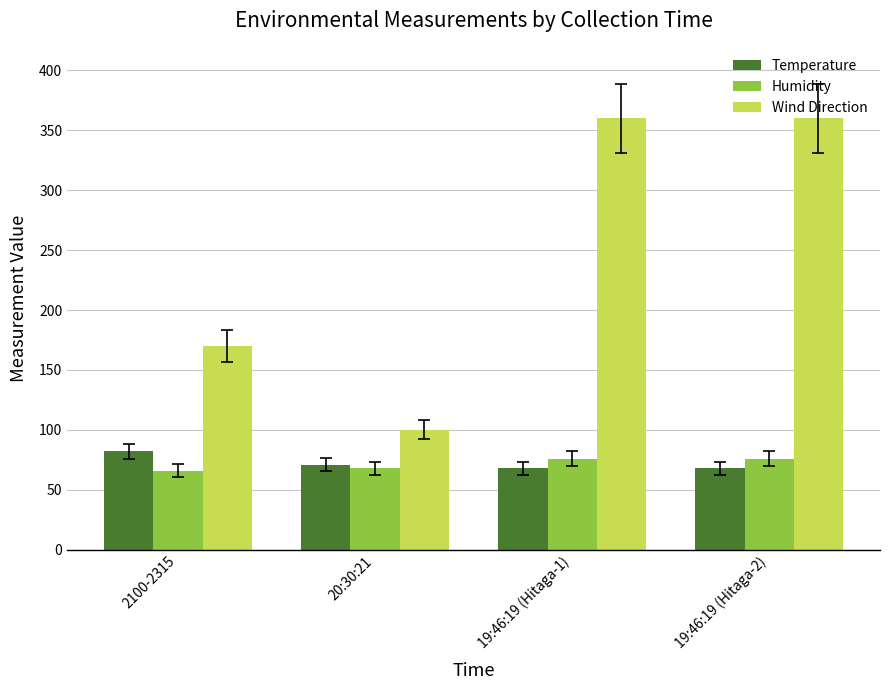

Where does the Temperature series first go above 71?

2100-2315